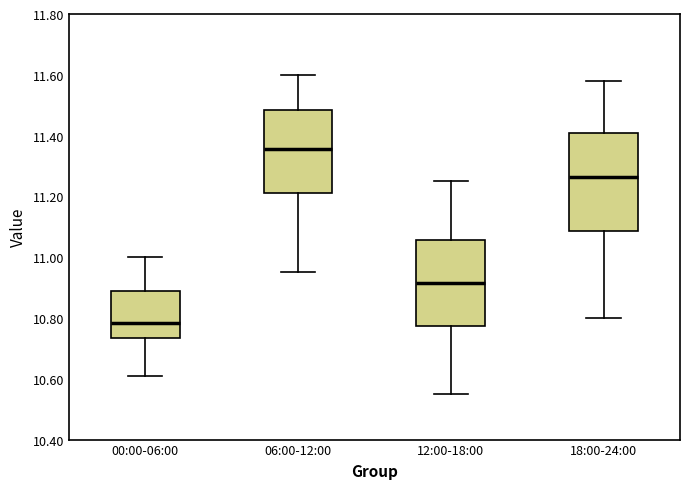

Which box is the tallest, from its lower edge to its upper edge?

18:00-24:00